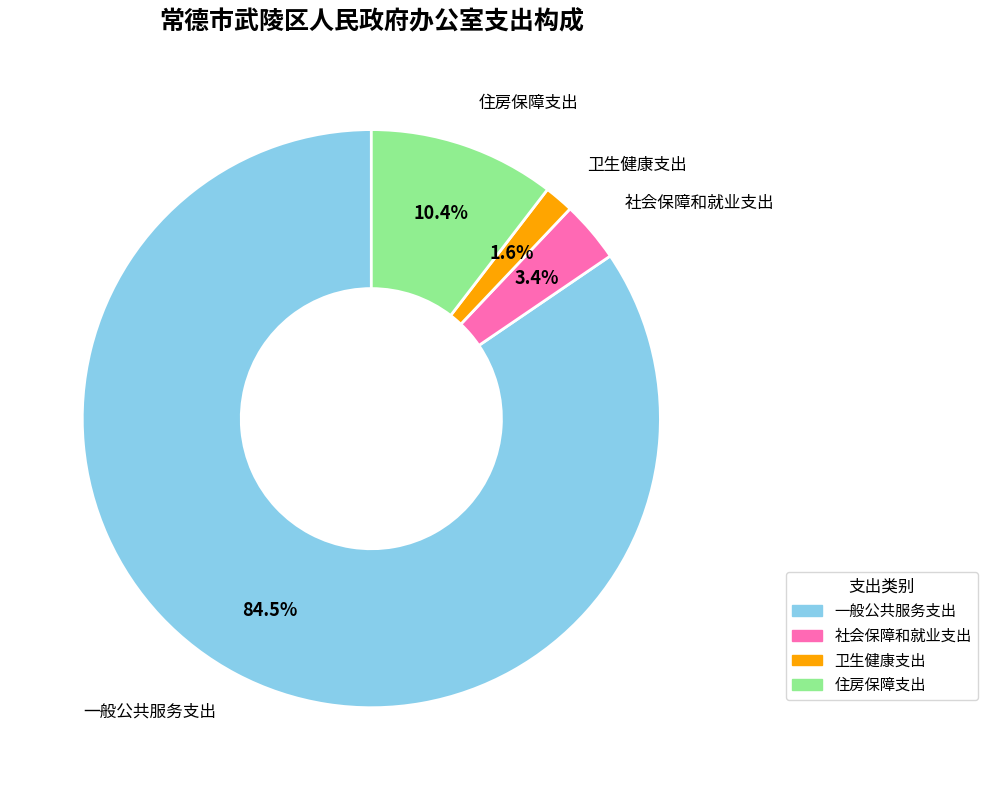

Rank the categories by value from highest to lowest.

一般公共服务支出, 住房保障支出, 社会保障和就业支出, 卫生健康支出